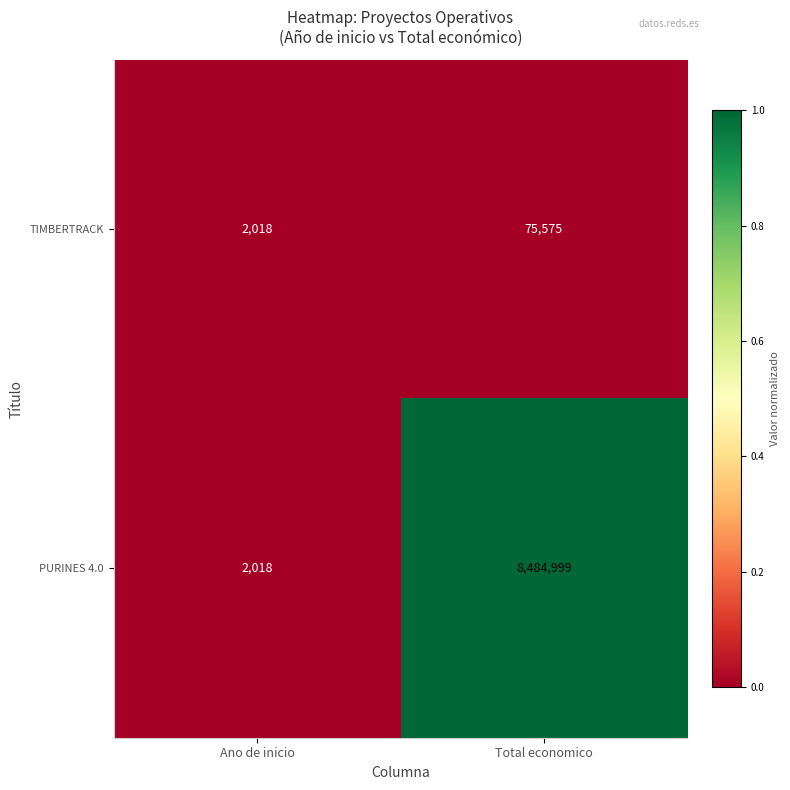

Which series has the widest spread of values?

PURINES 4.0